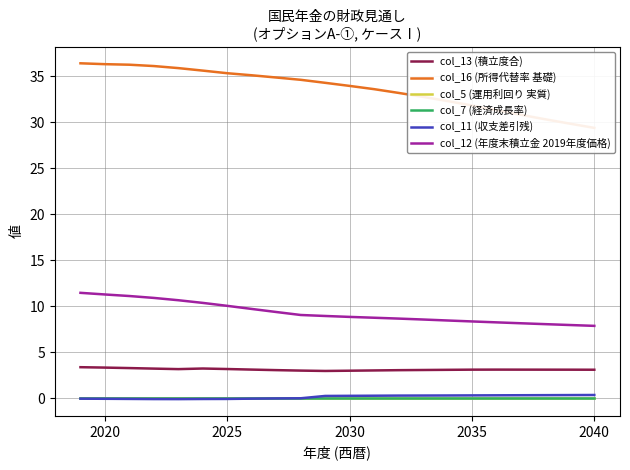

True or false: col_16 (所得代替率 基礎) has more than 0 points higher than both neighbors.

False